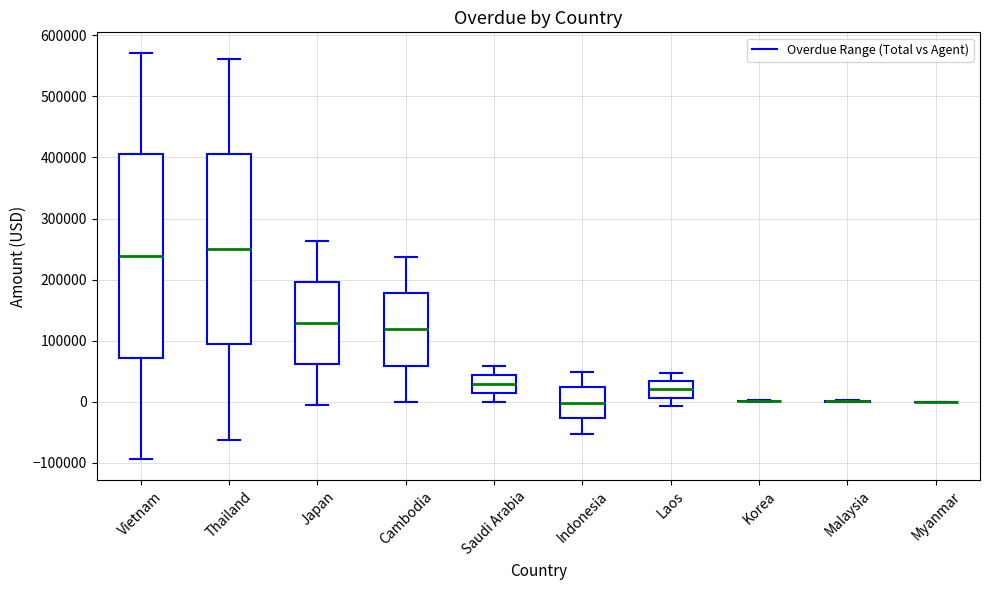

Reading left to right, read every box against the y-axis: the position of its median line, the range the box covers, and the ends of its whiskers. The values are not printed on the chart, so give them approximately, as read against the axis.

Vietnam: median 240000, box 70000 to 410000, whiskers -90000 to 570000
Thailand: median 250000, box 90000 to 410000, whiskers -60000 to 560000
Japan: median 130000, box 60000 to 200000, whiskers 0 to 260000
Cambodia: median 120000, box 60000 to 180000, whiskers 0 to 240000
Saudi Arabia: median 30000, box 10000 to 40000, whiskers 0 to 60000
Indonesia: median 0, box -30000 to 20000, whiskers -50000 to 50000
Laos: median 20000, box 10000 to 30000, whiskers -10000 to 50000
Korea: box collapsed to a line at 0, whiskers 0 to 0
Malaysia: box collapsed to a line at 0, whiskers 0 to 0
Myanmar: box collapsed to a line at 0, whiskers 0 to 0